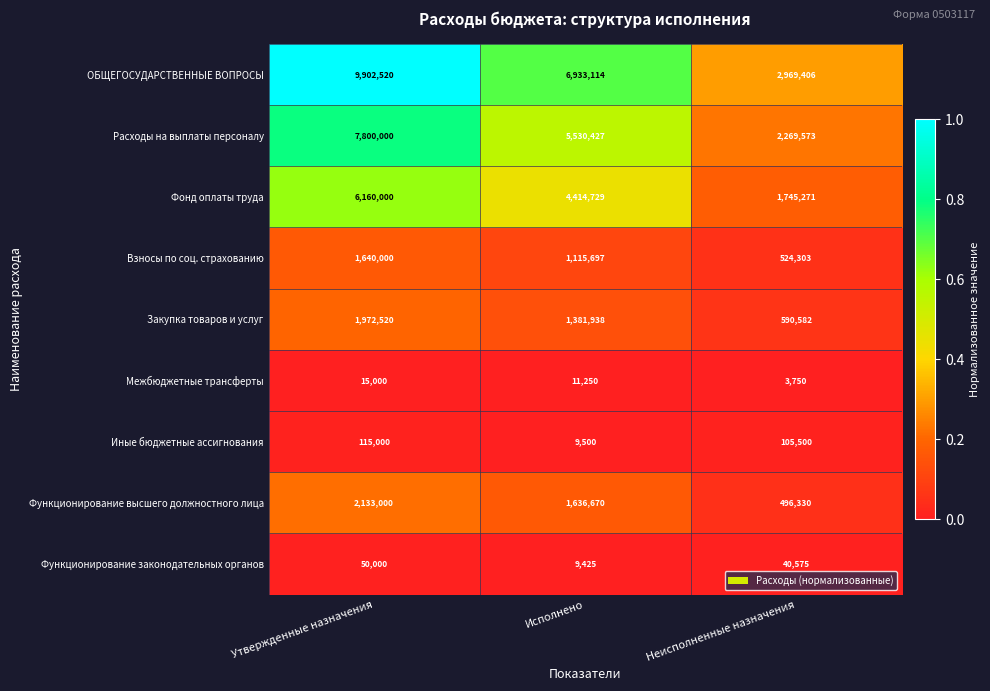

The Фонд оплаты труда series shows 4414729 at Исполнено. True or false?

True